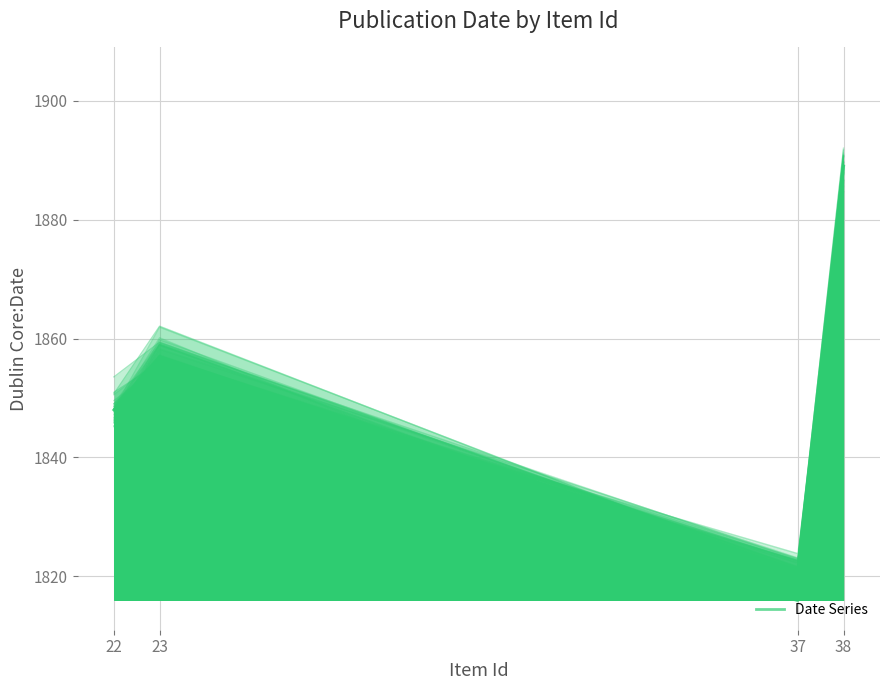

What is the greatest value displayed?

1892.0